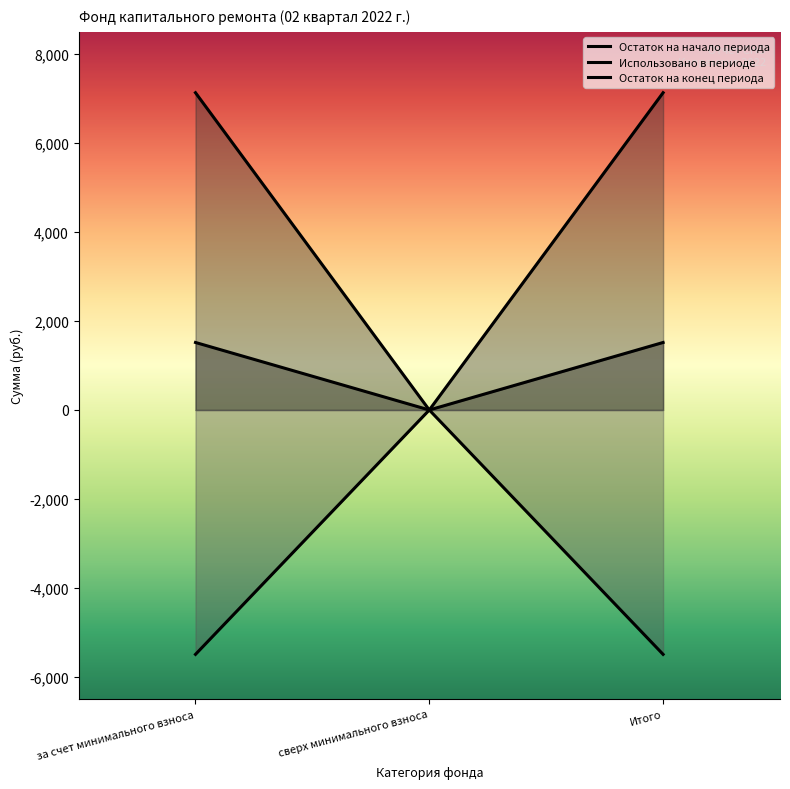

What are all the series names shown in the legend?

Остаток на начало периода, Использовано в периоде, Остаток на конец периода